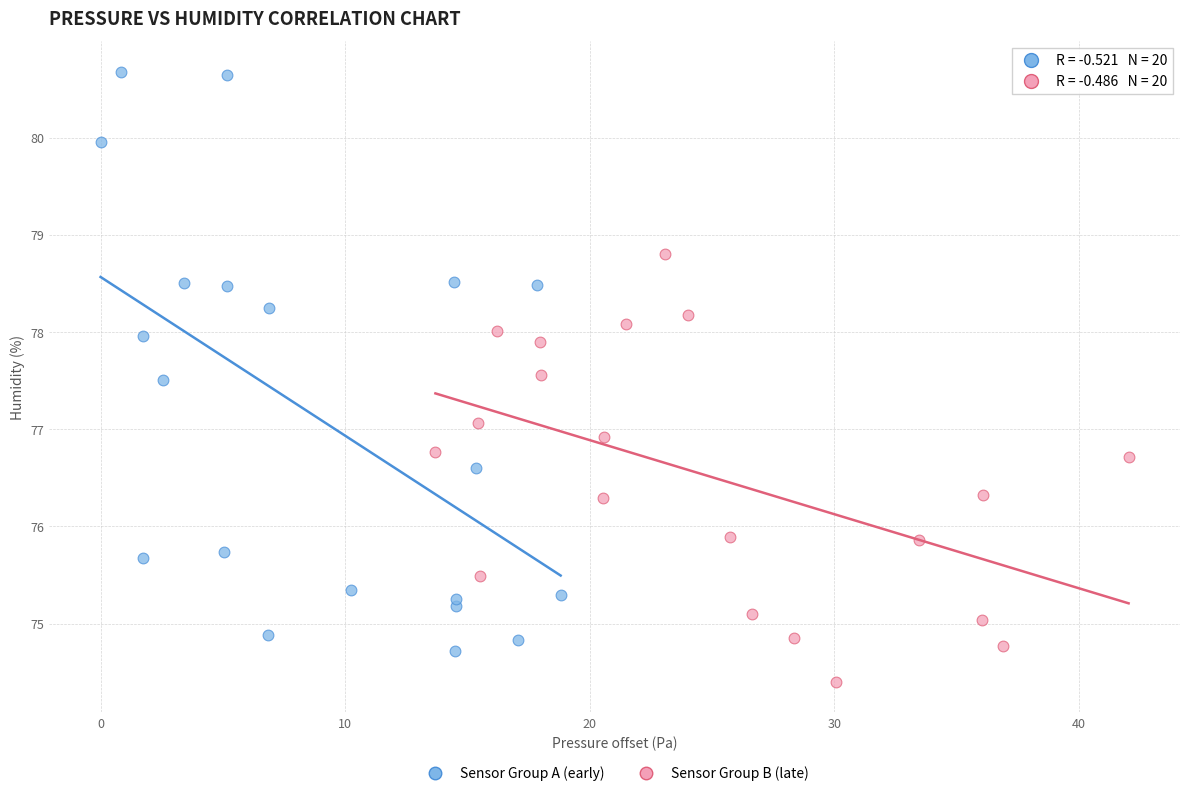

Which series has the largest Y range (max minus min)?

Sensor Group A (early)